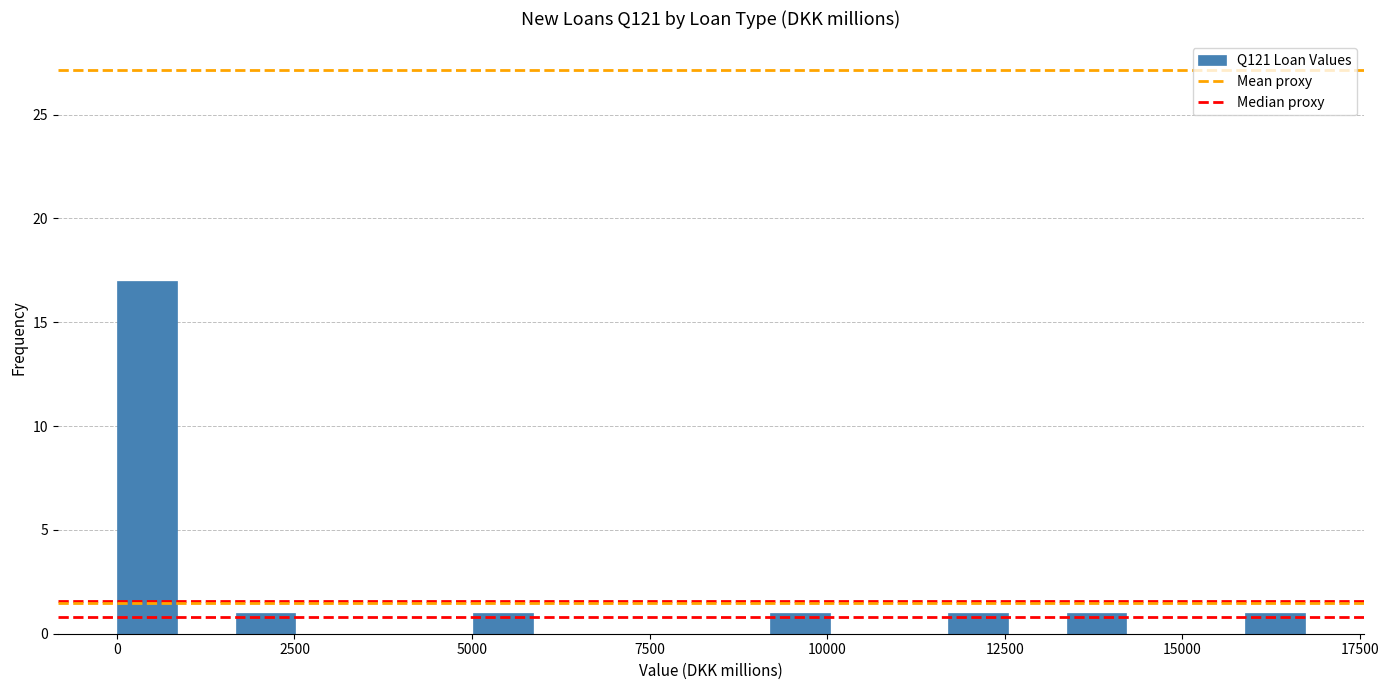

Read against the x-axis, roughly where is the centre of the tallest bar?

500